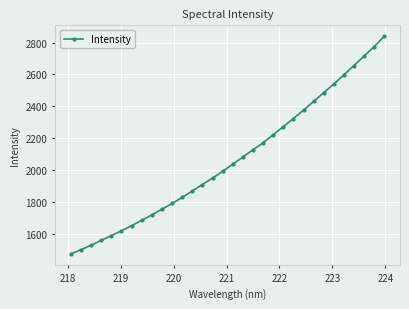

What is the minimum value shown in the chart?

1472.0